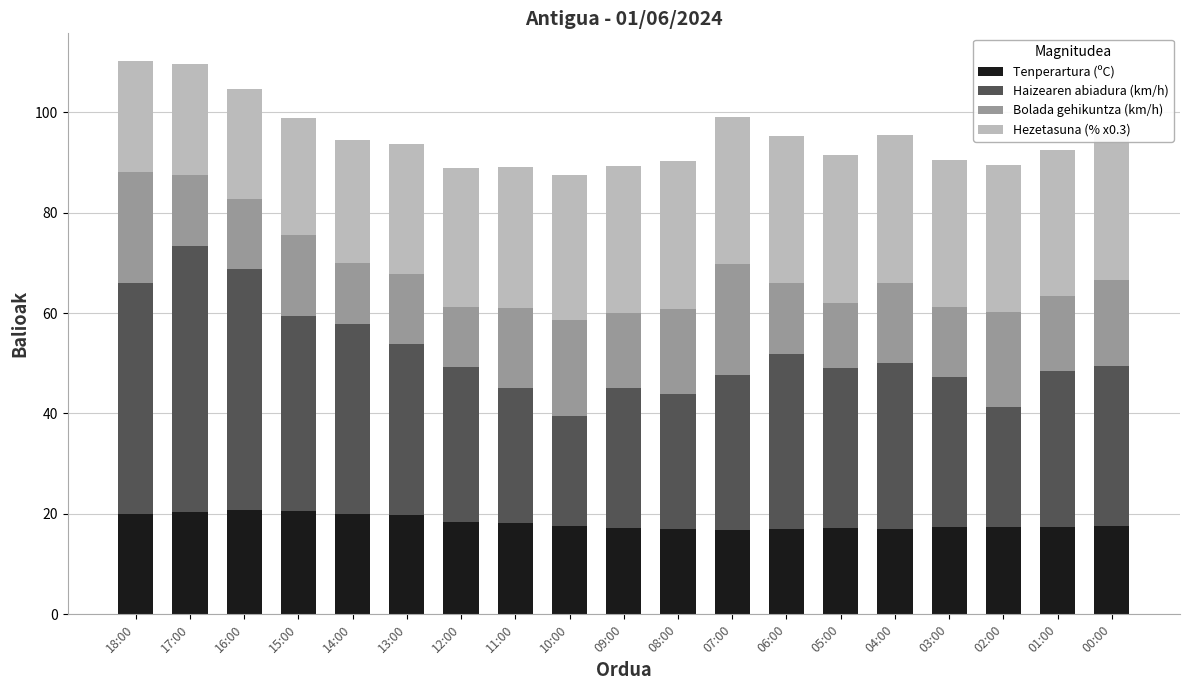

What are all the series names shown in the legend?

Tenperartura (ºC), Haizearen abiadura (km/h), Bolada gehikuntza (km/h), Hezetasuna (% x0.3)